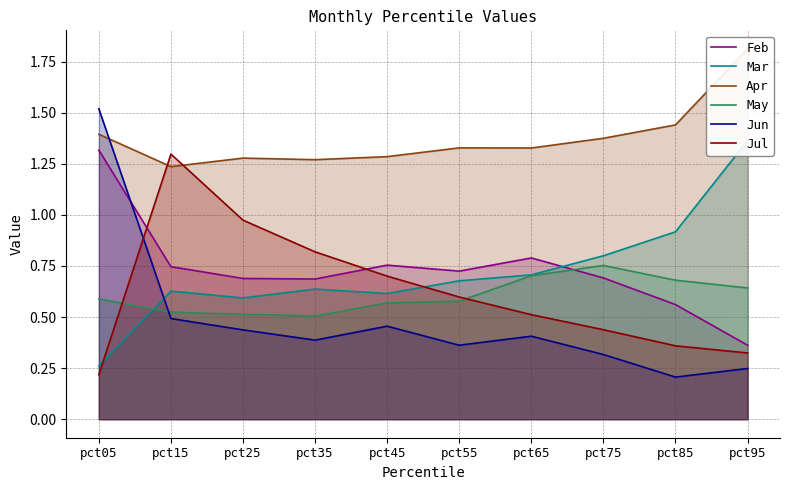

How many distinct data groups are displayed?

6